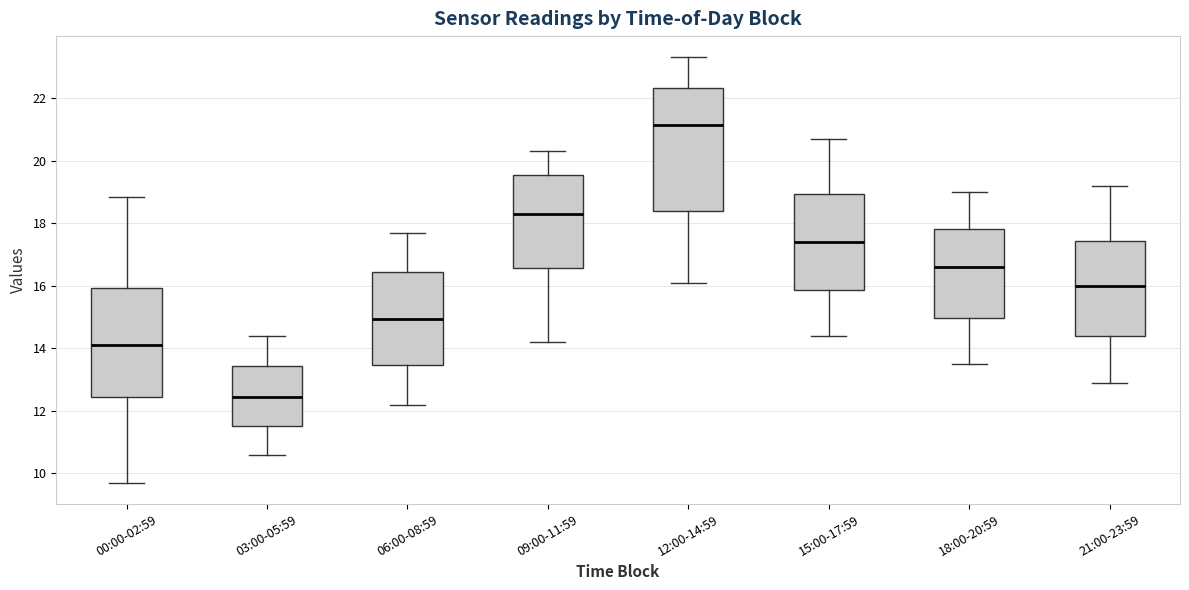

Where is the lower edge of the box for 03:00-05:59 on the y-axis? The values are not printed on the chart, so give them approximately, as read against the axis.

11.6